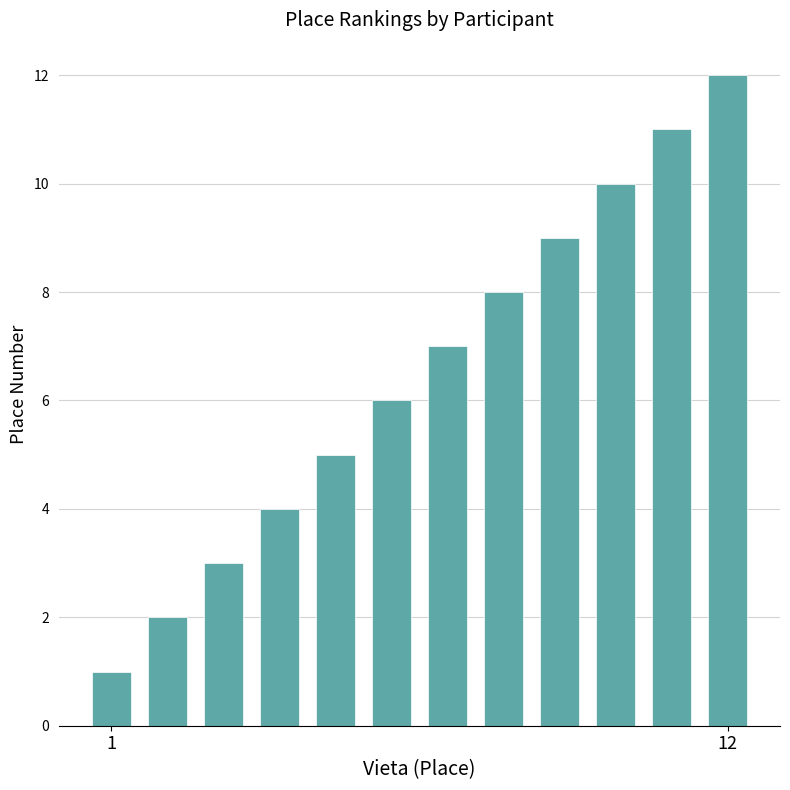

What is the sum of all values?

78